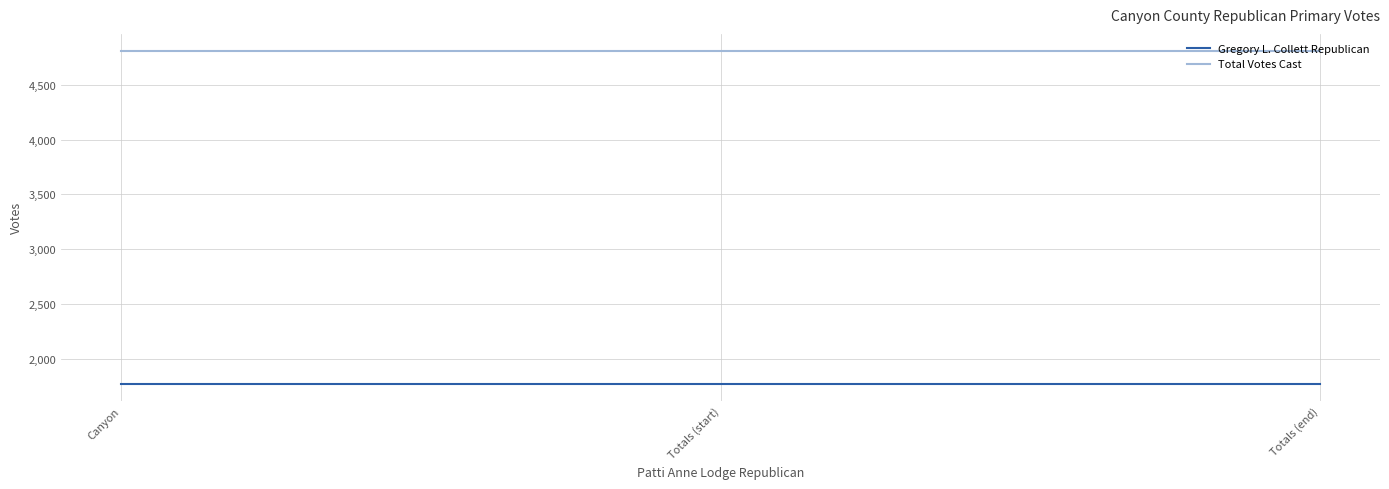

List the series in order of their peak value, lowest first.

Gregory L. Collett Republican, Total Votes Cast